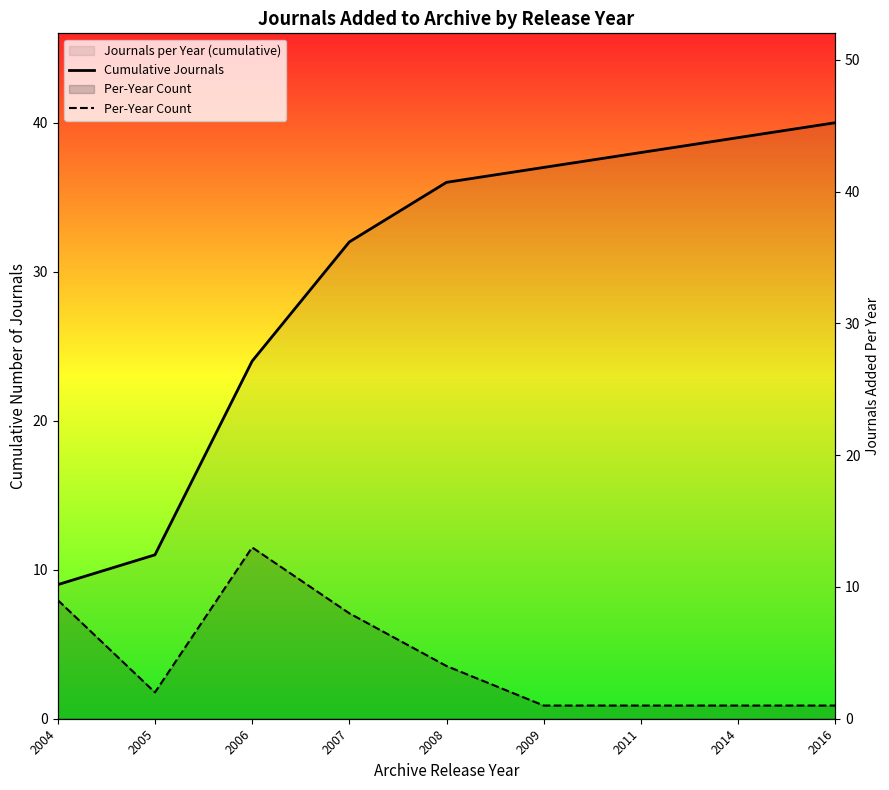

The value of Cumulative Journals at 2007 is 7. True or false?

False